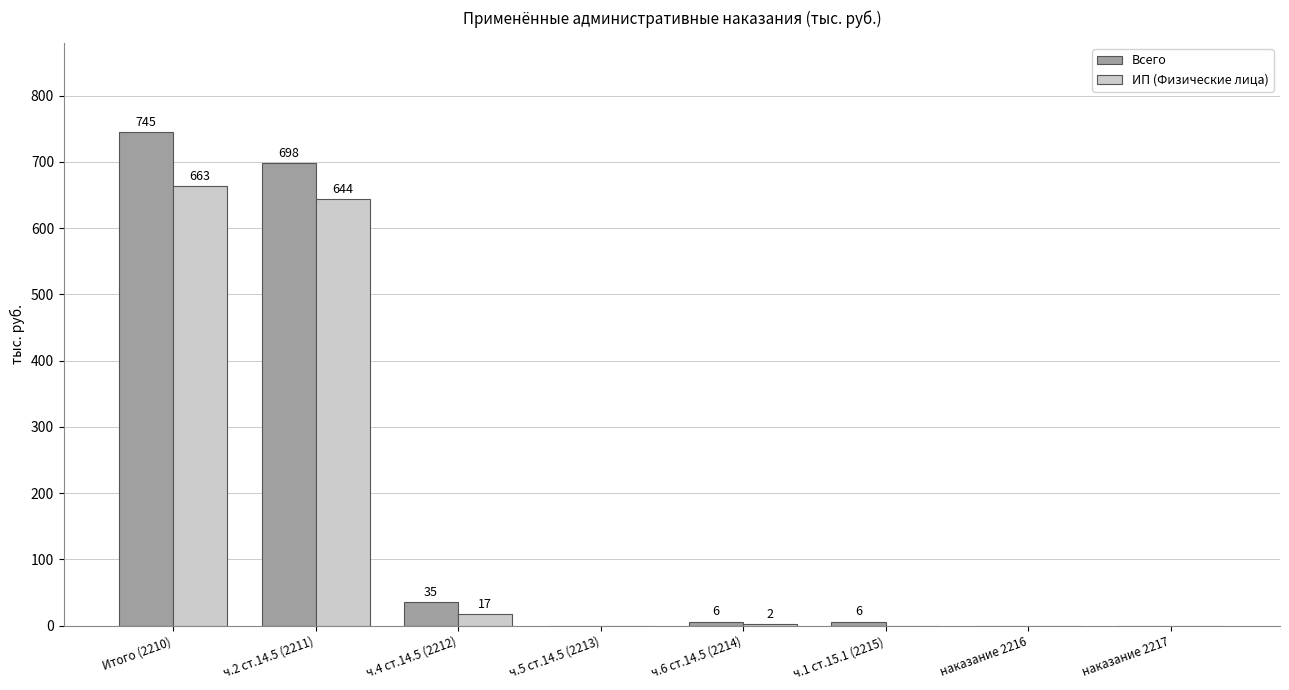

Which series changed the most between Итого (2210) and ч.2 ст.14.5 (2211)?

Всего